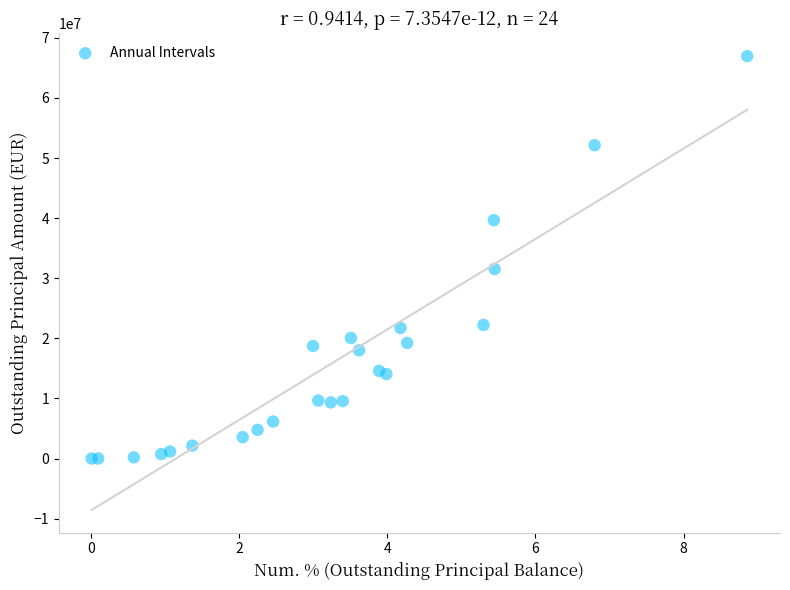

What Y value in the scatter plot is closest to 33473378?

31532900.9